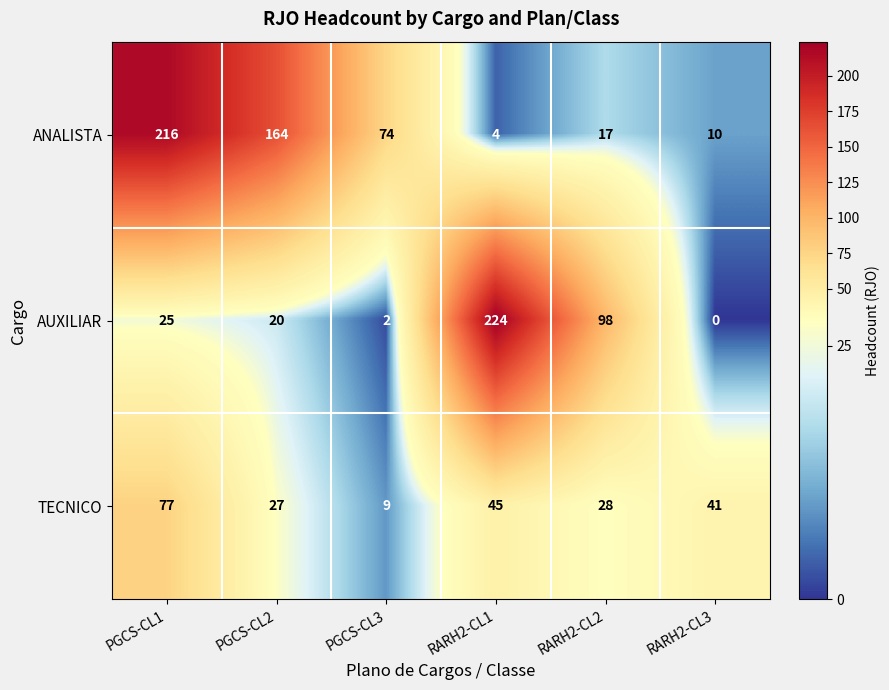

Is it true that AUXILIAR equals 9 at PGCS-CL1?

False